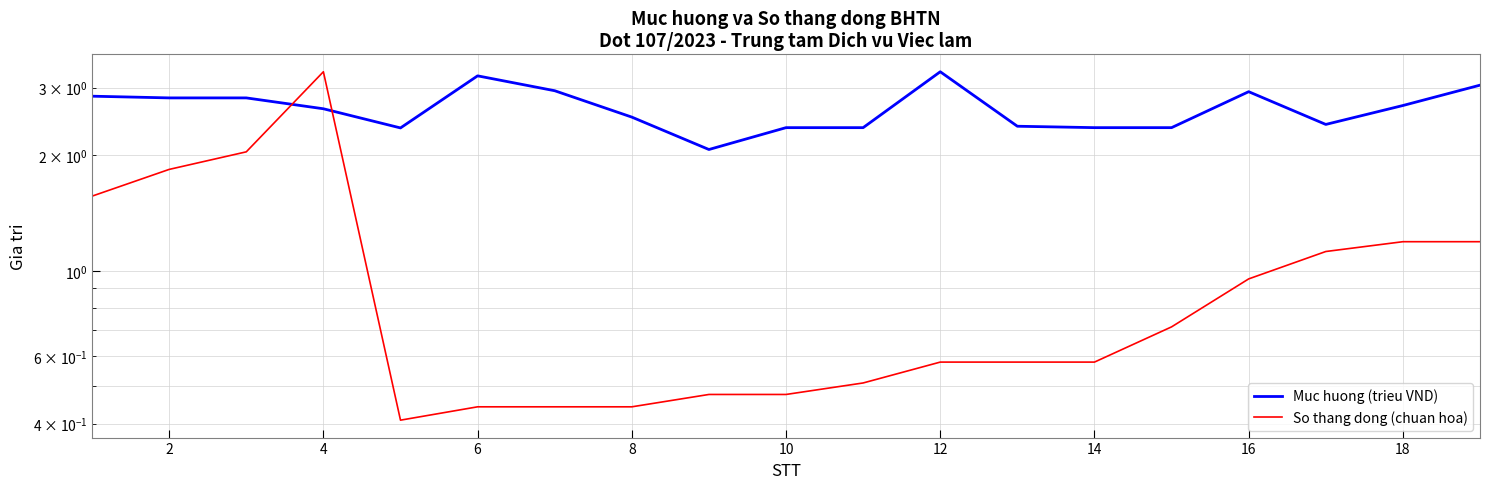

What is the lowest value of the Muc huong (trieu VND) series?

2.1